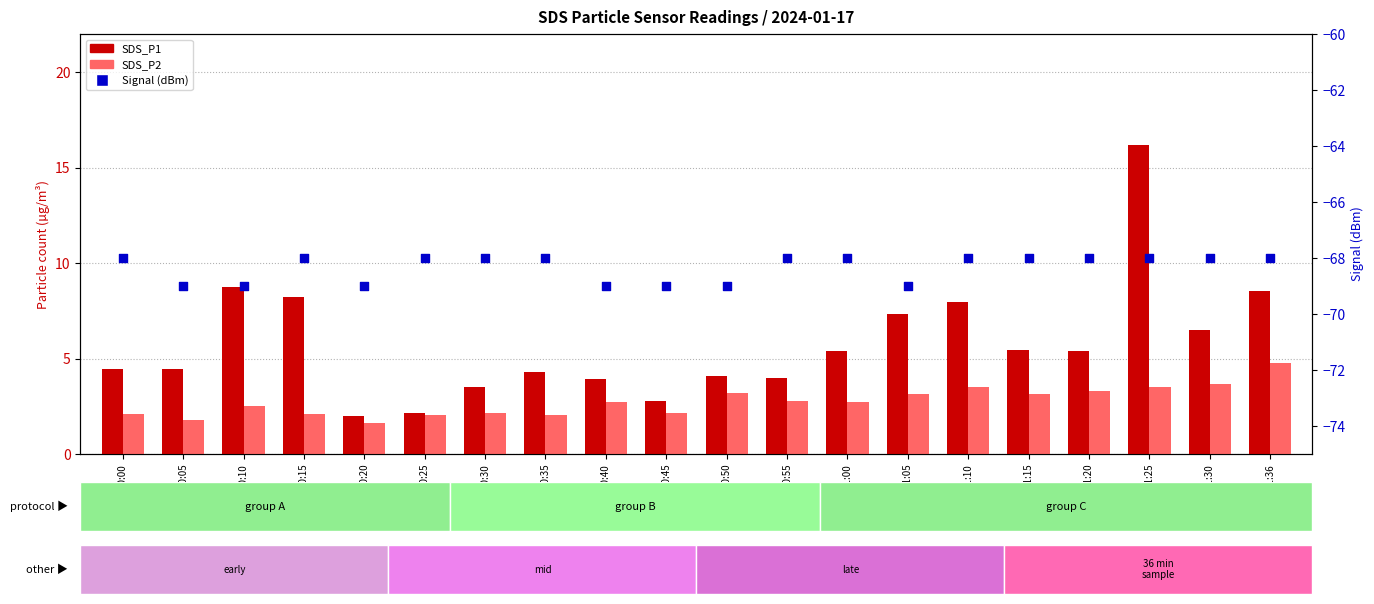

At which category is the sum across all series the highest?

01:25